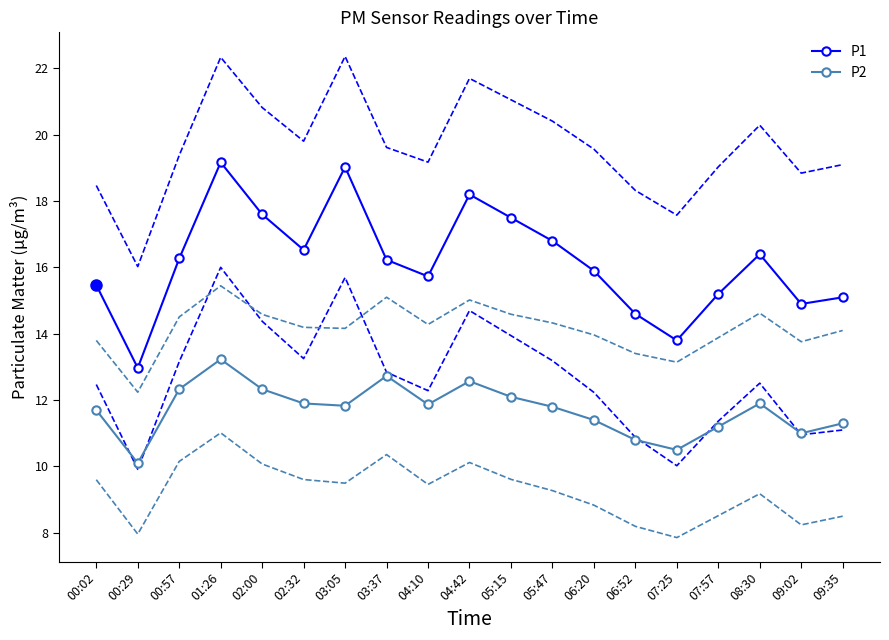

What is the value of the P1 point at the 14th from the left?

14.6